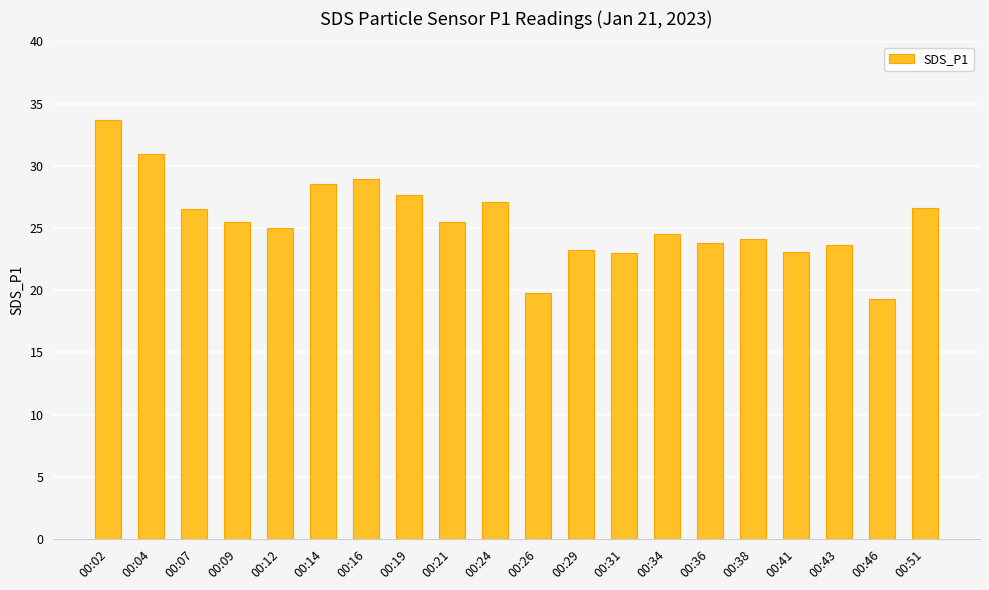

Count the number of categories in the chart.

20